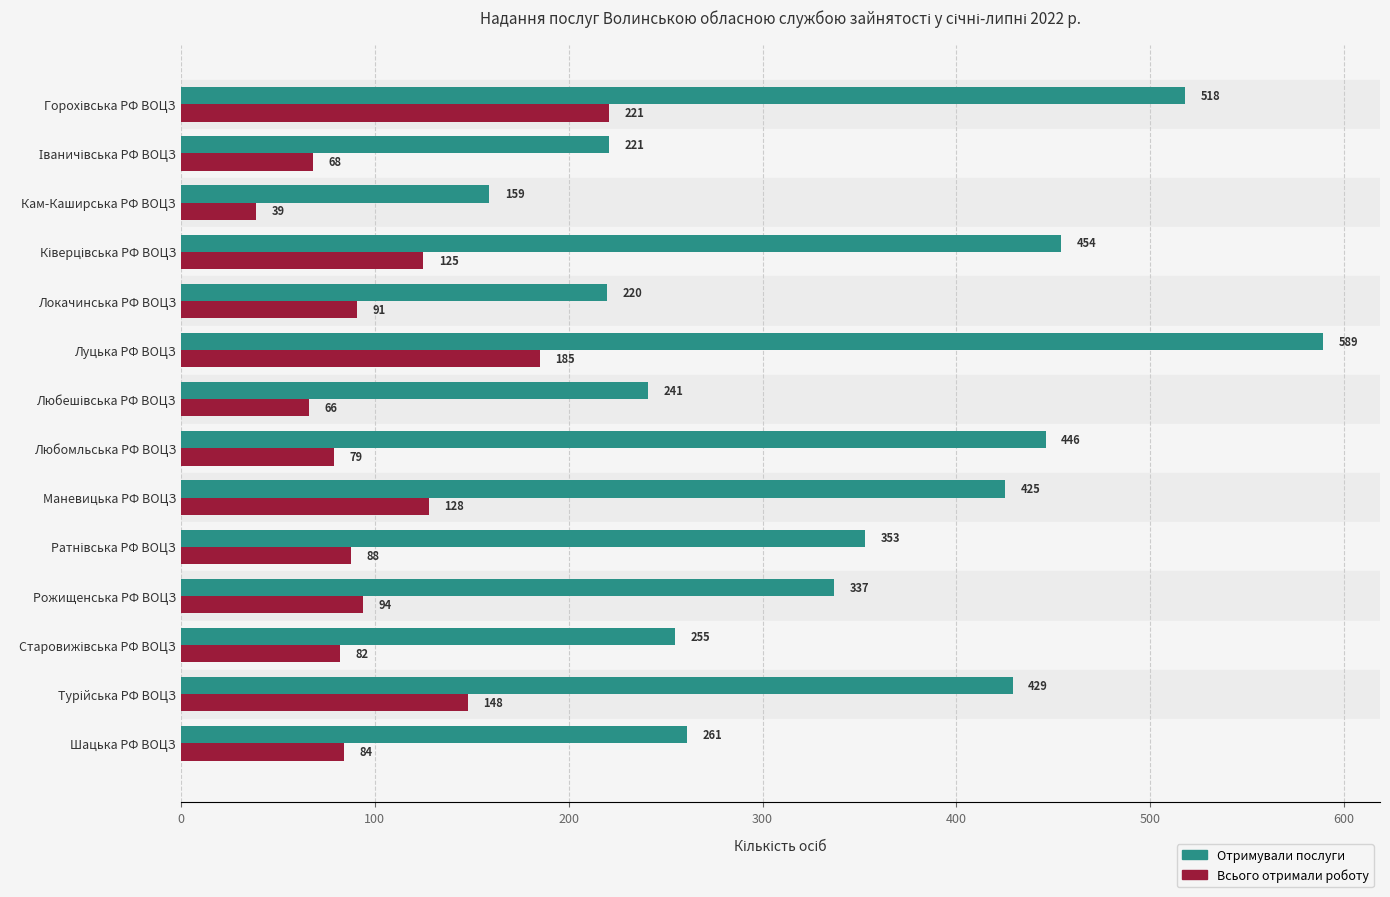

Which series has the widest spread of values?

Отримували послуги